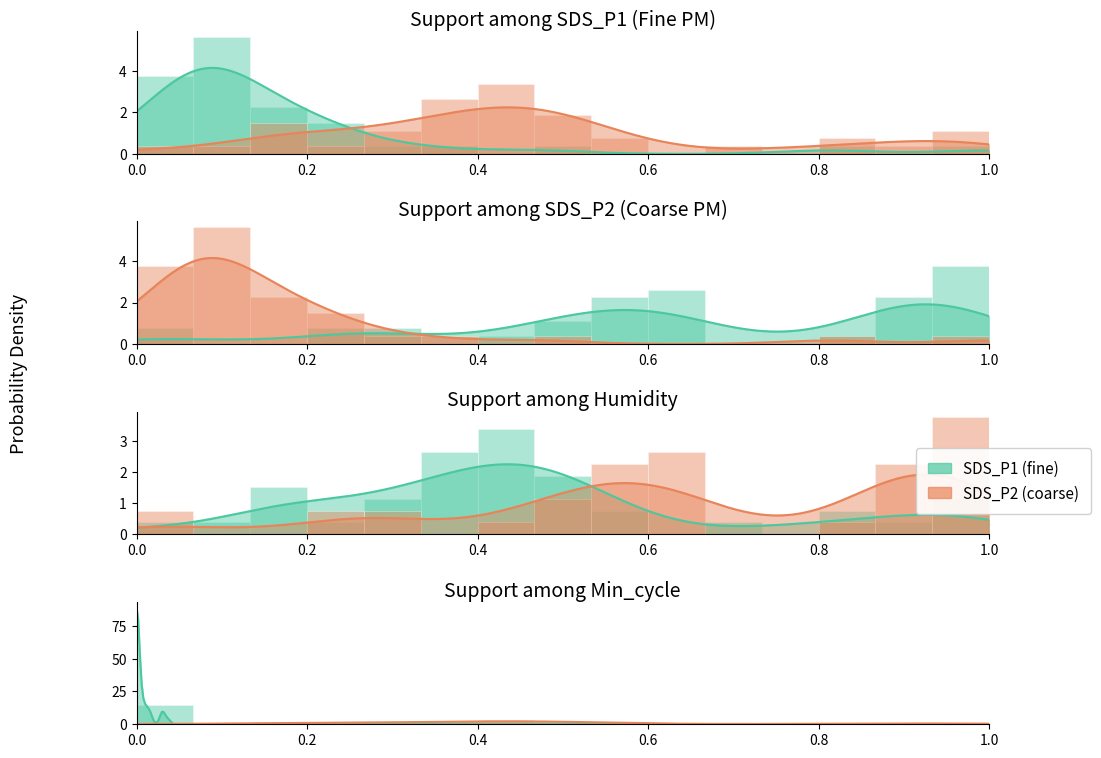

List the series in order of their peak value, lowest first.

SDS_P2, SDS_P1